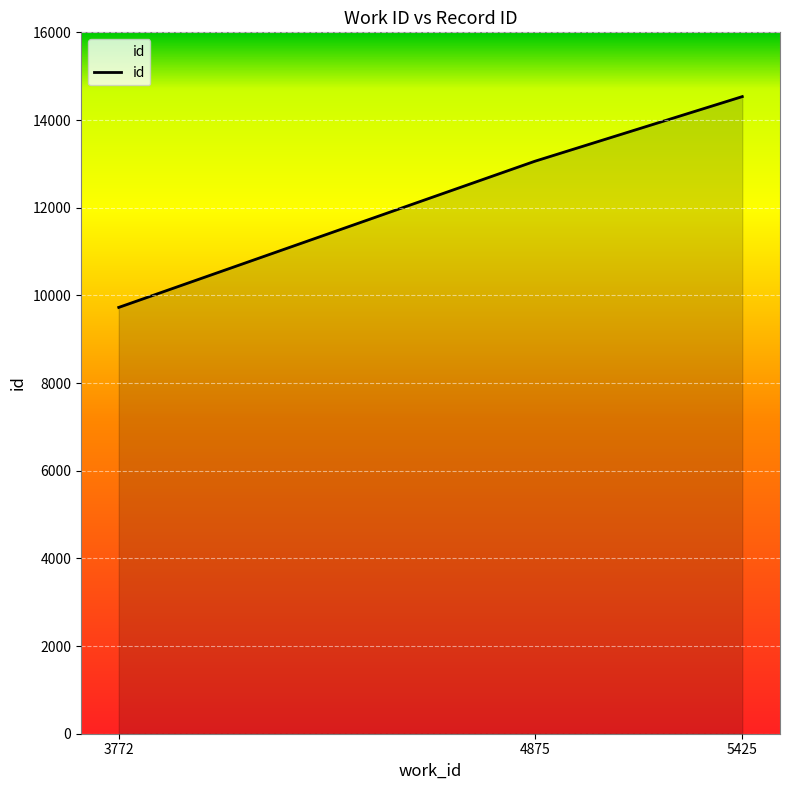

What is the maximum value shown in the chart?

14534